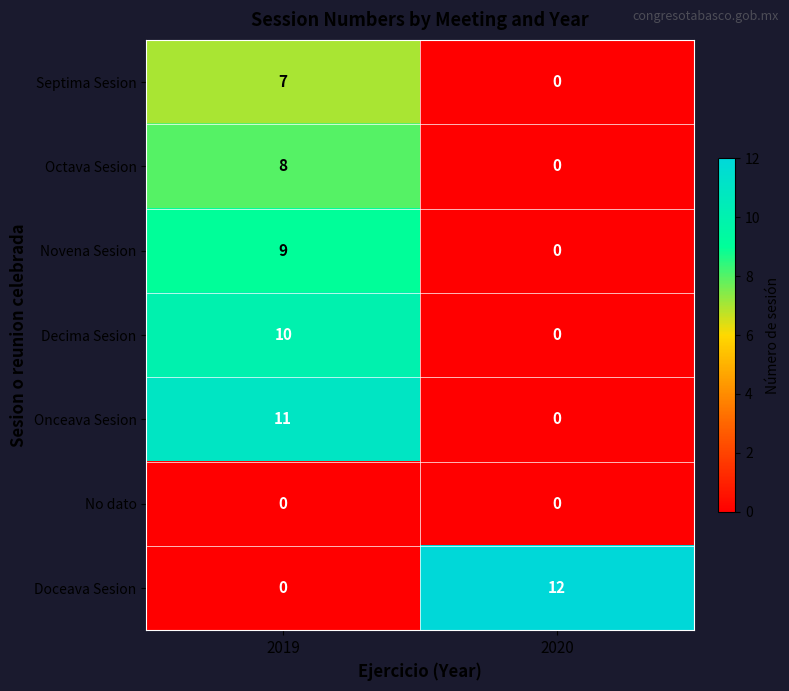

What is the difference between the Onceava Sesion values at 2020 and 2019?

11